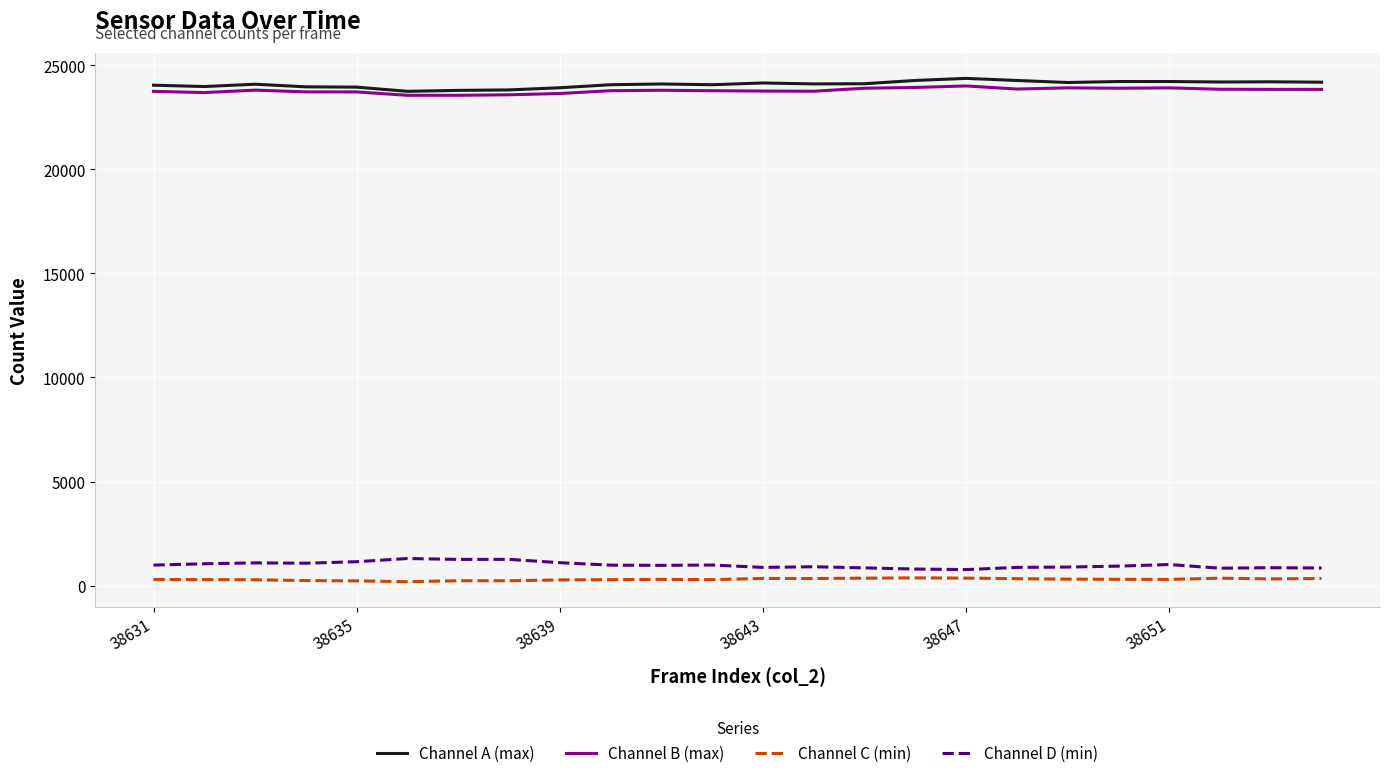

What is the highest value of the Channel A (max) series?

24369